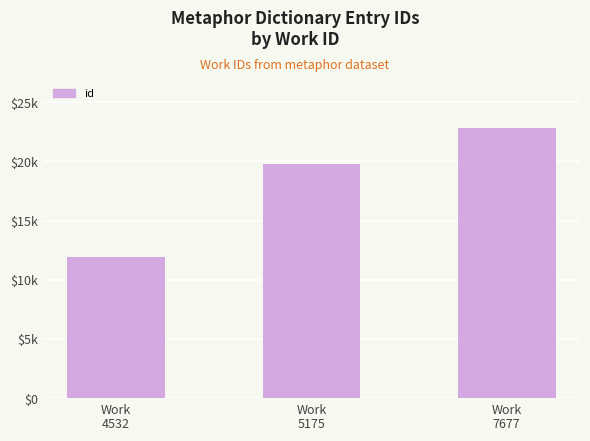

Approximately how many times larger is the value at Work
4532 compared to Work
7677?

0.5